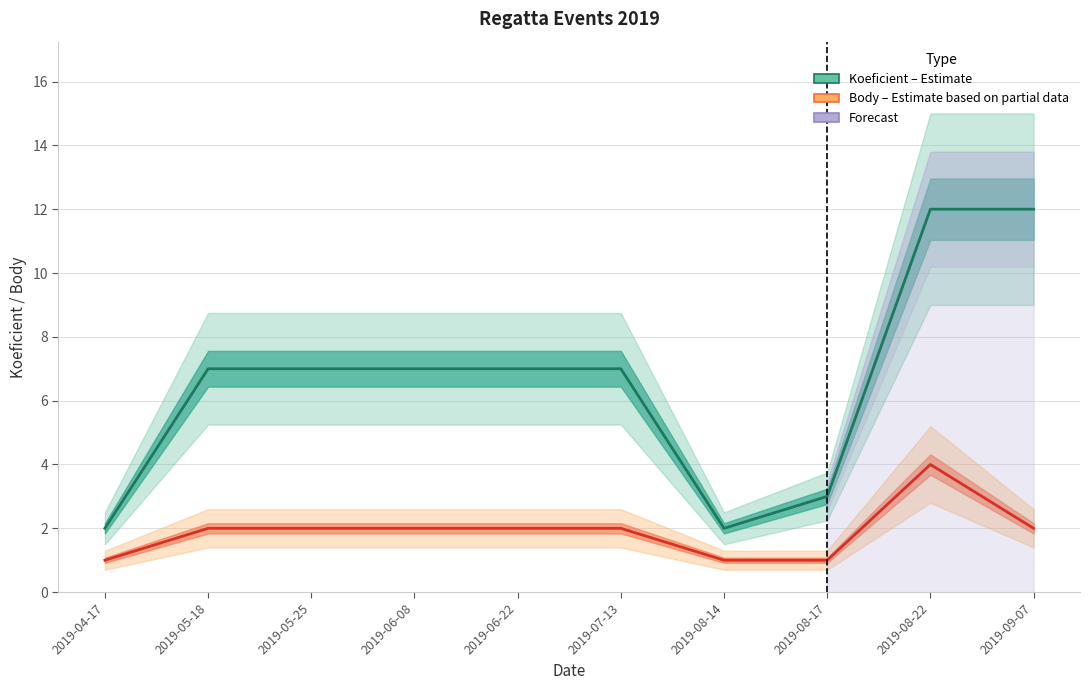

Where does the Koeficient (Estimate) series first go above 7?

2019-08-22